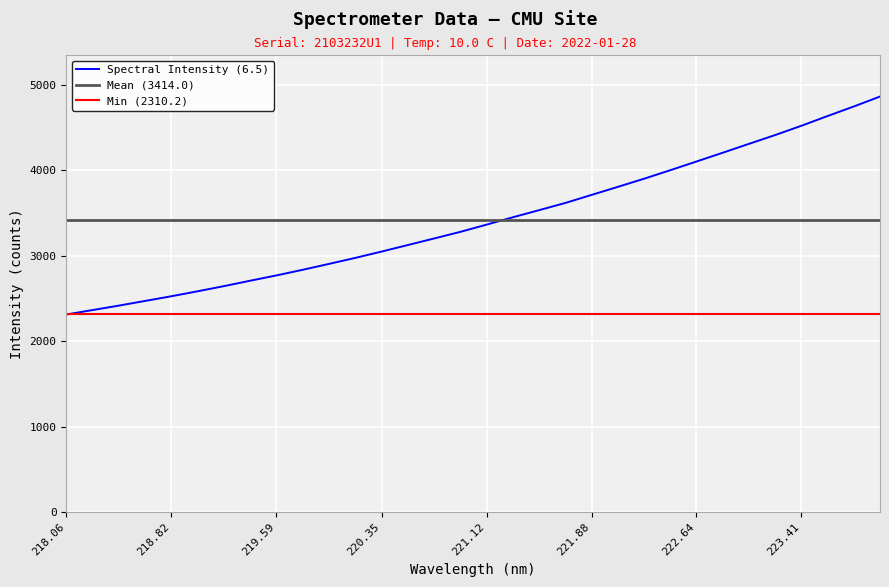

True or false: the data shows 1304.9 at 220.5444.

False